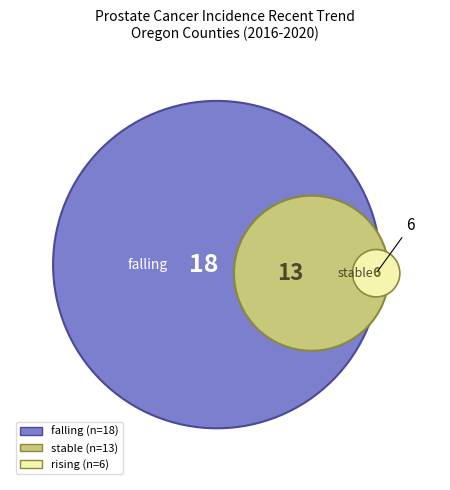

Between rising and falling, which is larger?

falling